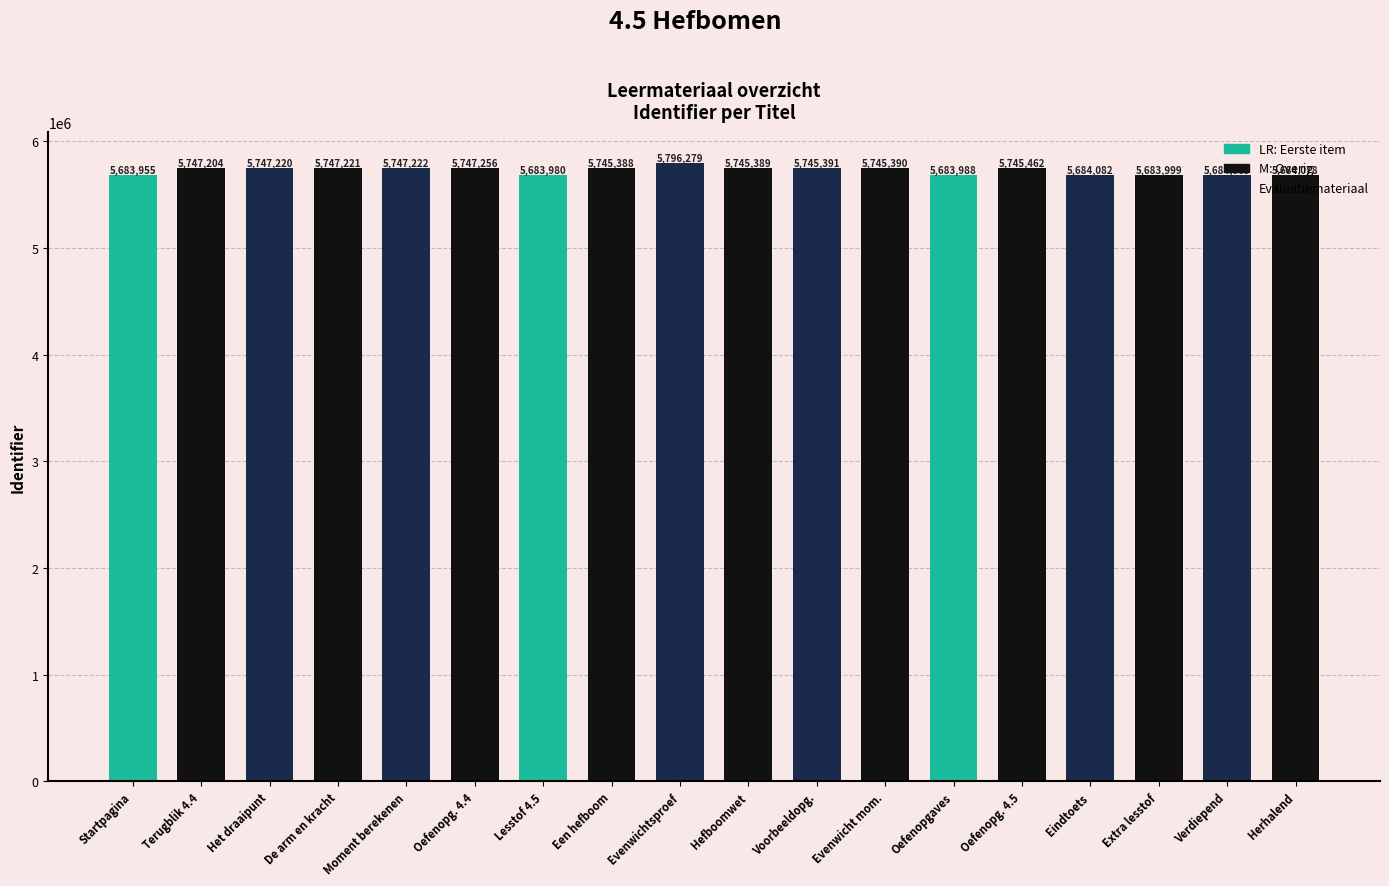

Approximately how many times larger is the value at Moment berekenen compared to Terugblik 4.4?

1.0